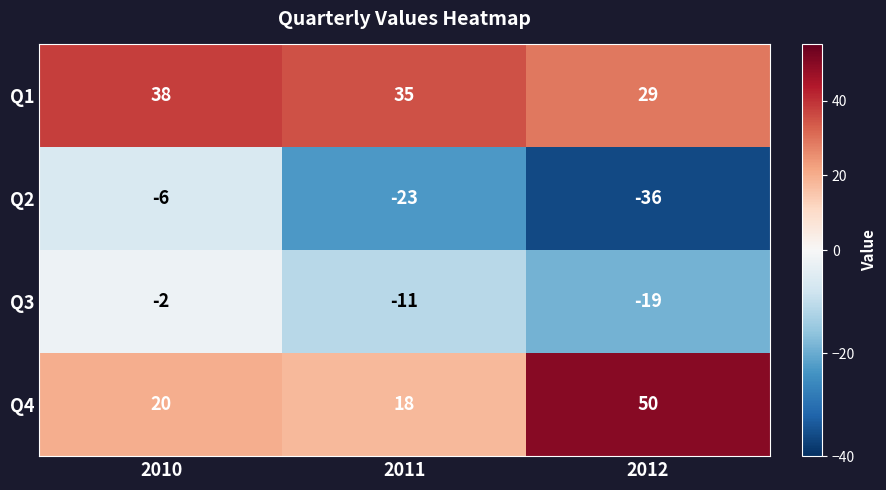

Reading left to right, extract all data points from this chart.

Q1: 38	35	29
Q2: -6	-23	-36
Q3: -2	-11	-19
Q4: 20	18	50